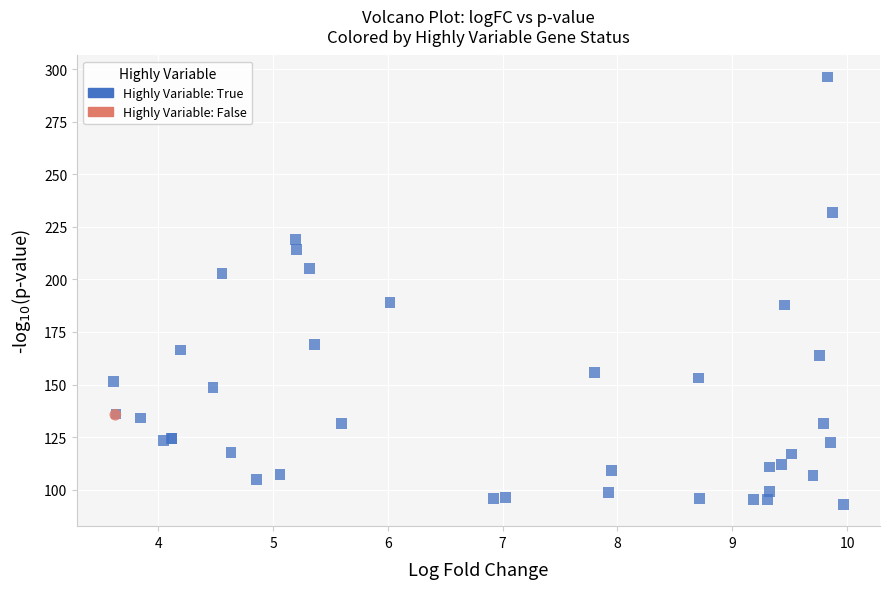

What are all the series names shown in the legend?

Highly Variable: True, Highly Variable: False